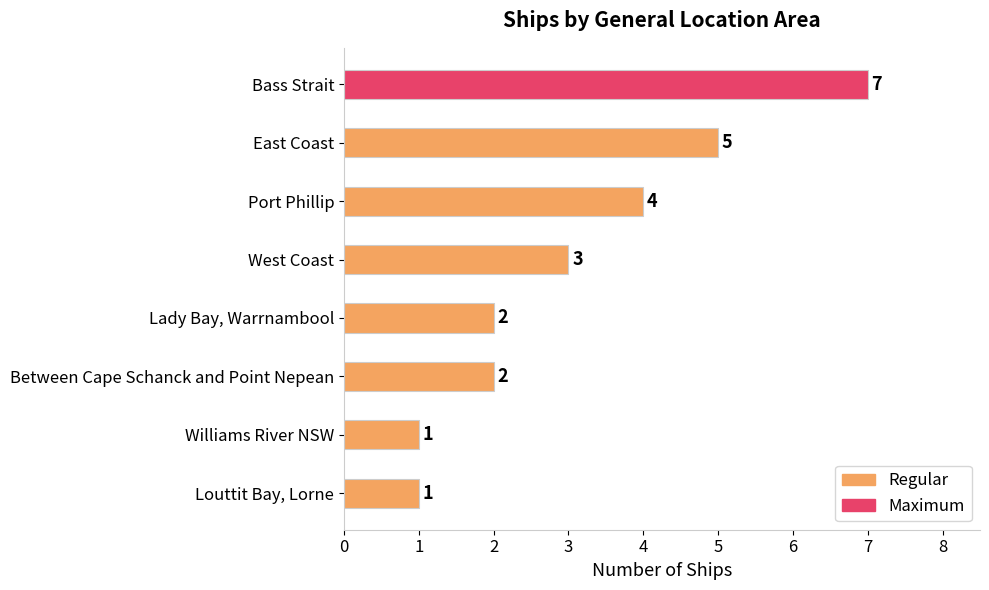

Where is the data nearest to the value 4?

Port Phillip